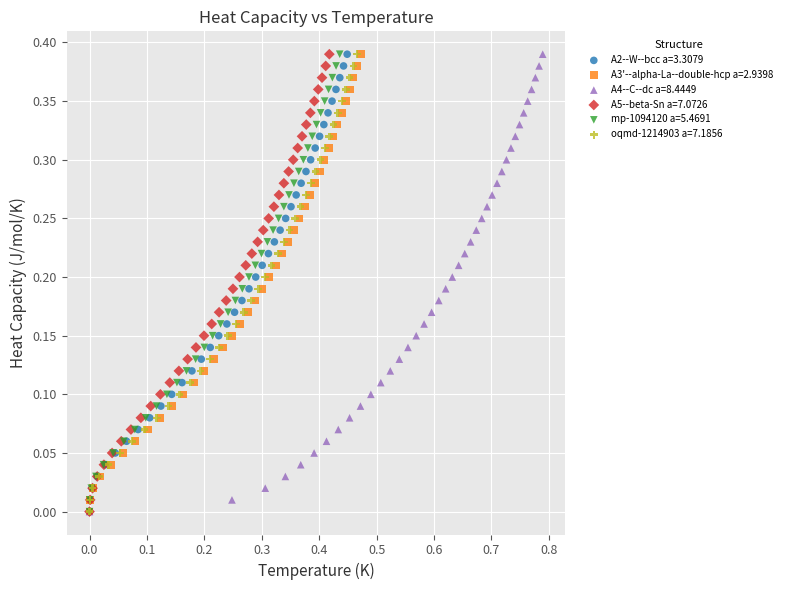

What are all the series names shown in the legend?

A2--W--bcc a=3.3079, A3'--alpha-La--double-hcp a=2.9398, A4--C--dc a=8.4449, A5--beta-Sn a=7.0726, mp-1094120 a=5.4691, oqmd-1214903 a=7.1856